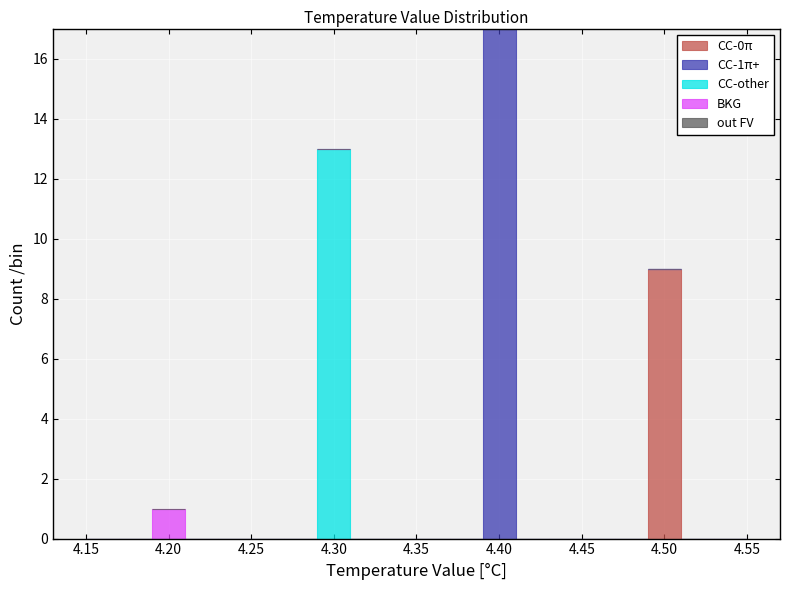

Which range on the x-axis has the tallest stacked bar (by total height)?

4.39 to 4.41